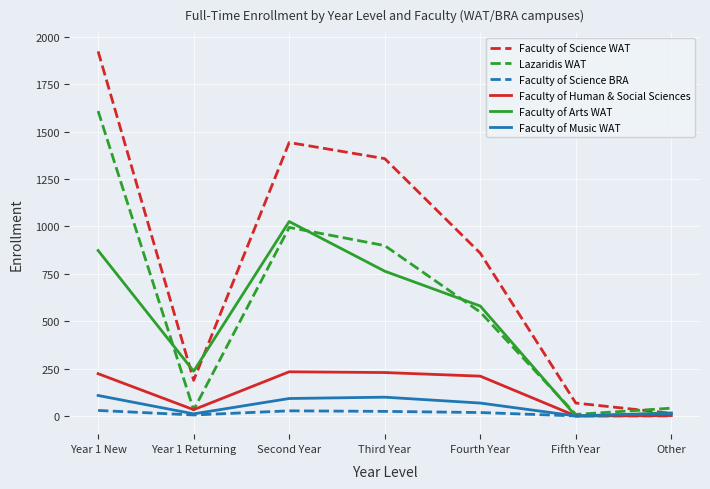

Does the chart have visible grid lines?

Yes